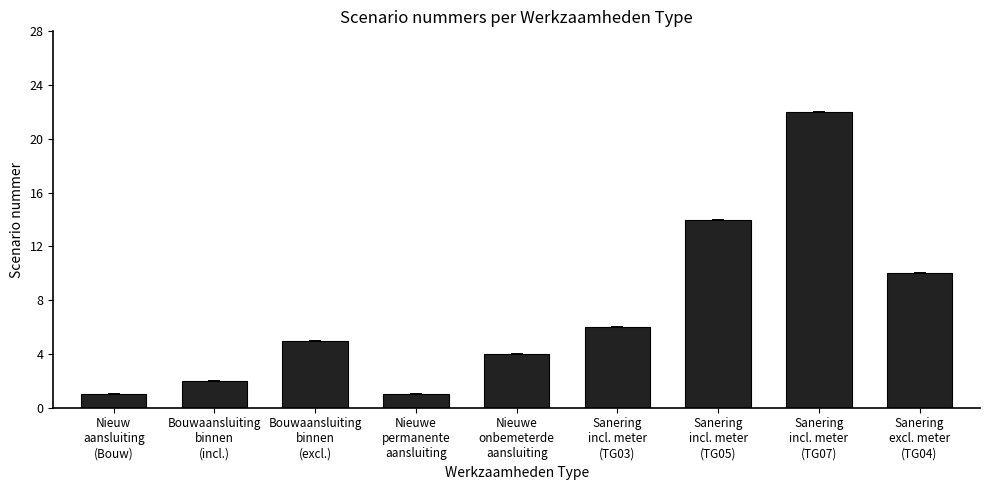

How many bars are there in total?

9